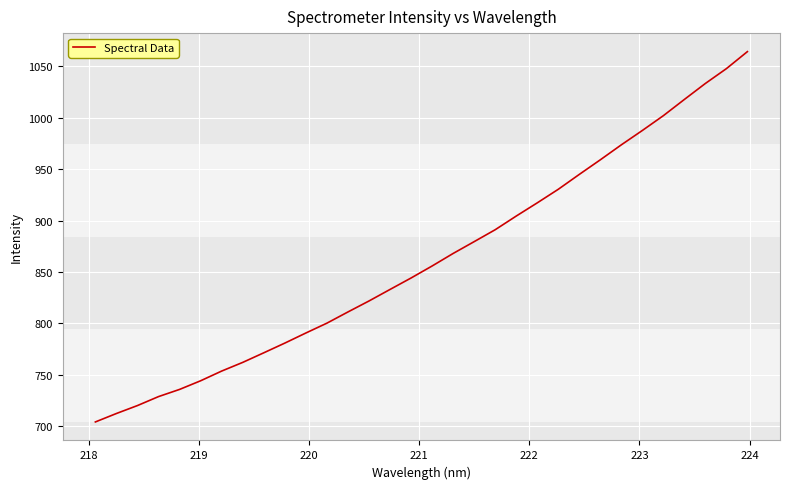

What is the maximum value shown in the chart?

1064.2